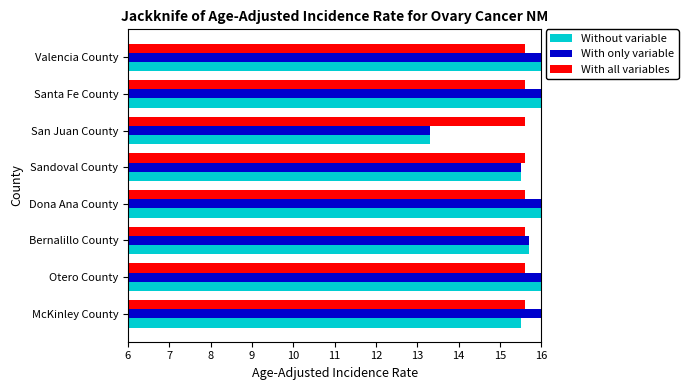

The value of With only variable at Sandoval County is 13.8. True or false?

False